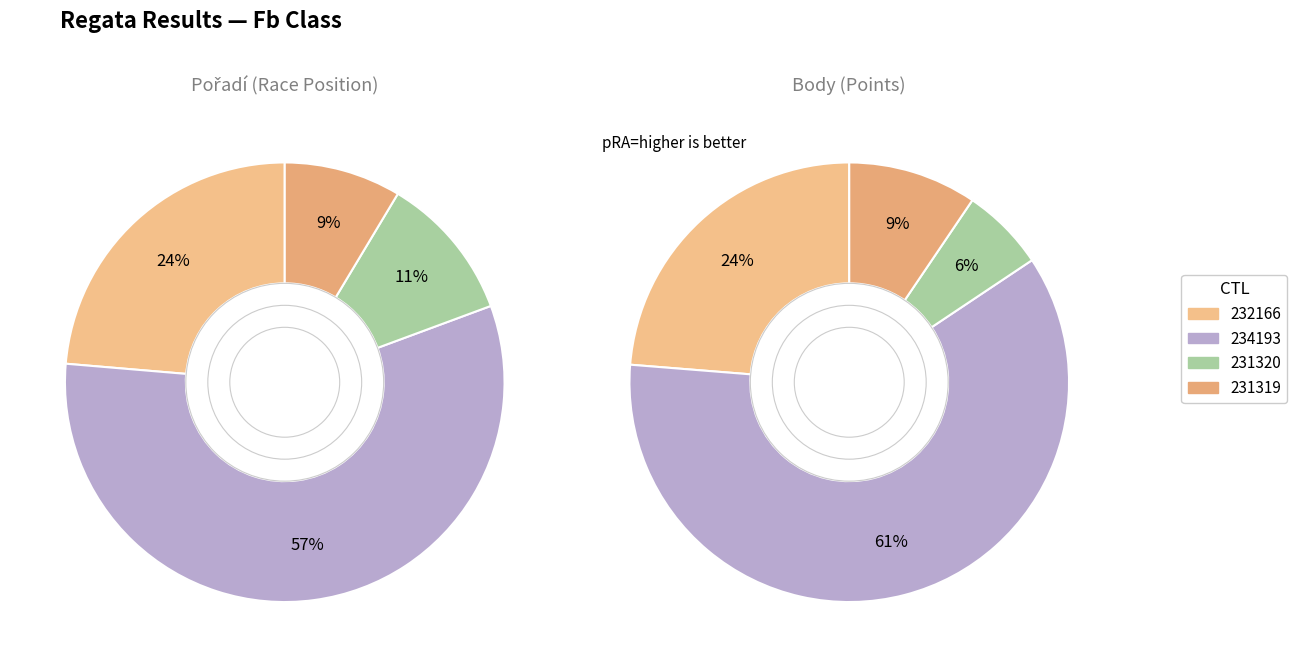

How many slices are in this pie chart?

4